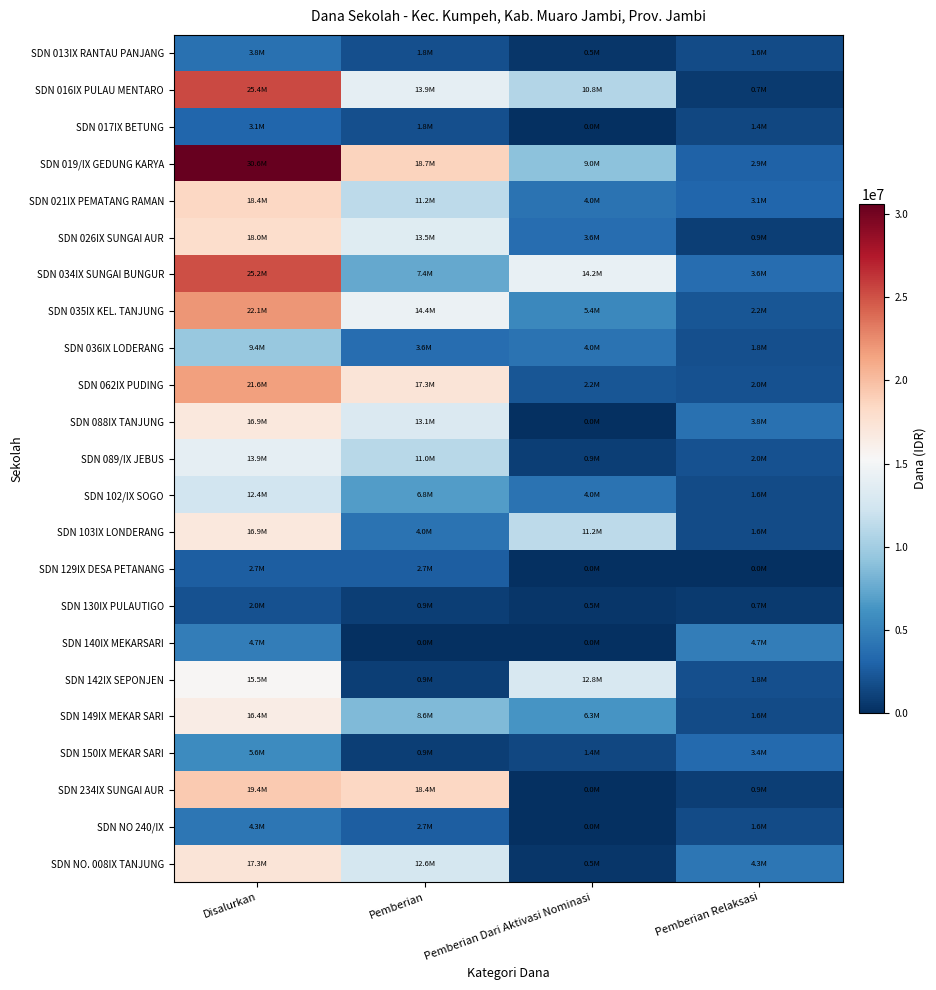

How many distinct data groups are displayed?

23